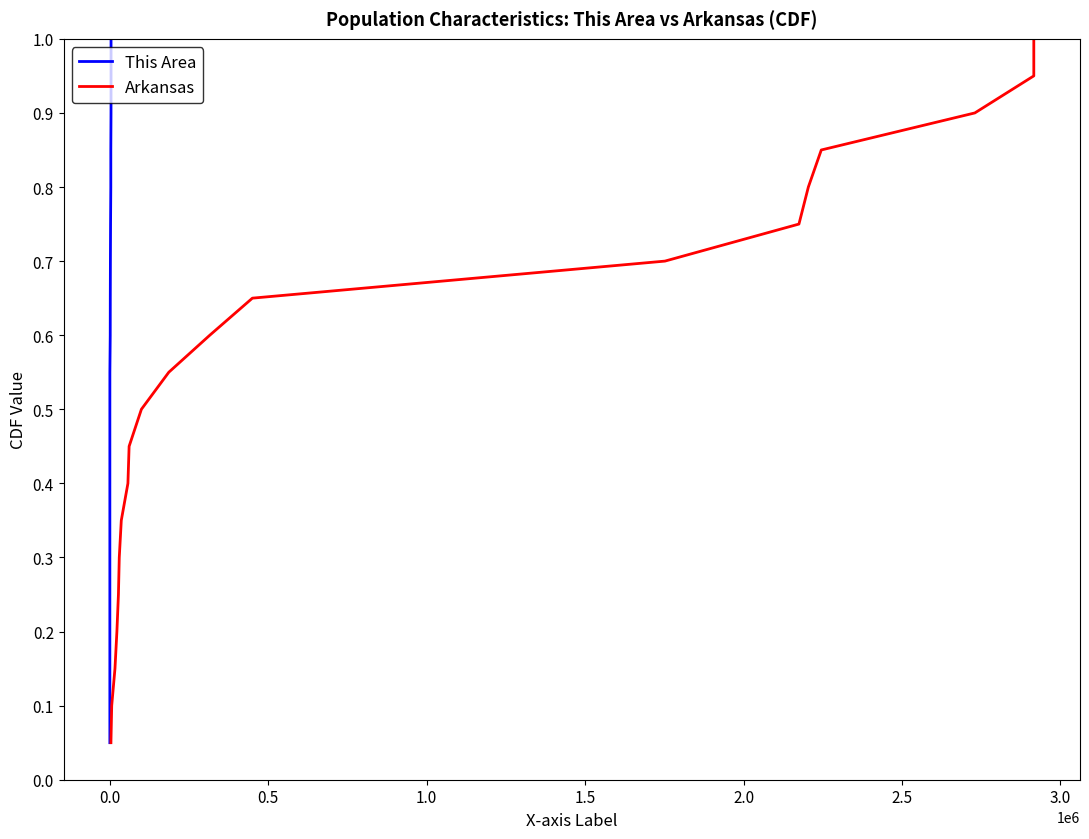

What are all the series names shown in the legend?

This Area, Arkansas